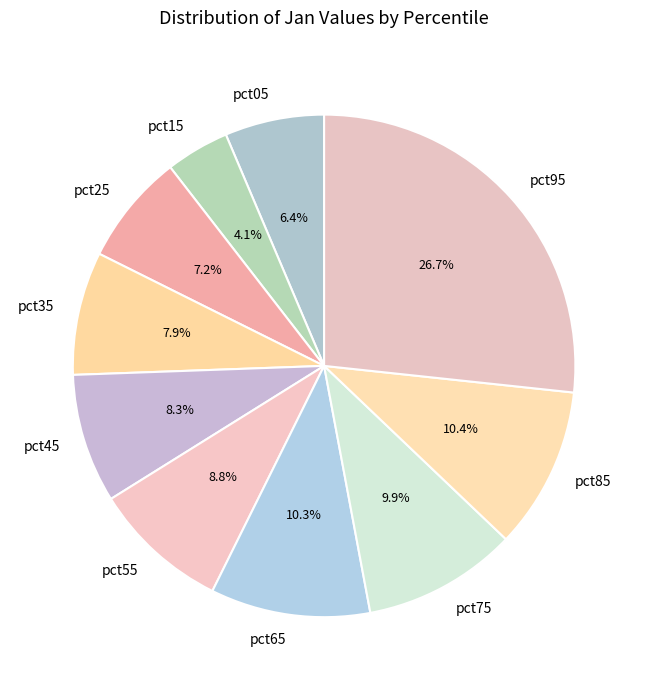

What percentage is NOT represented by pct75?

90.1%